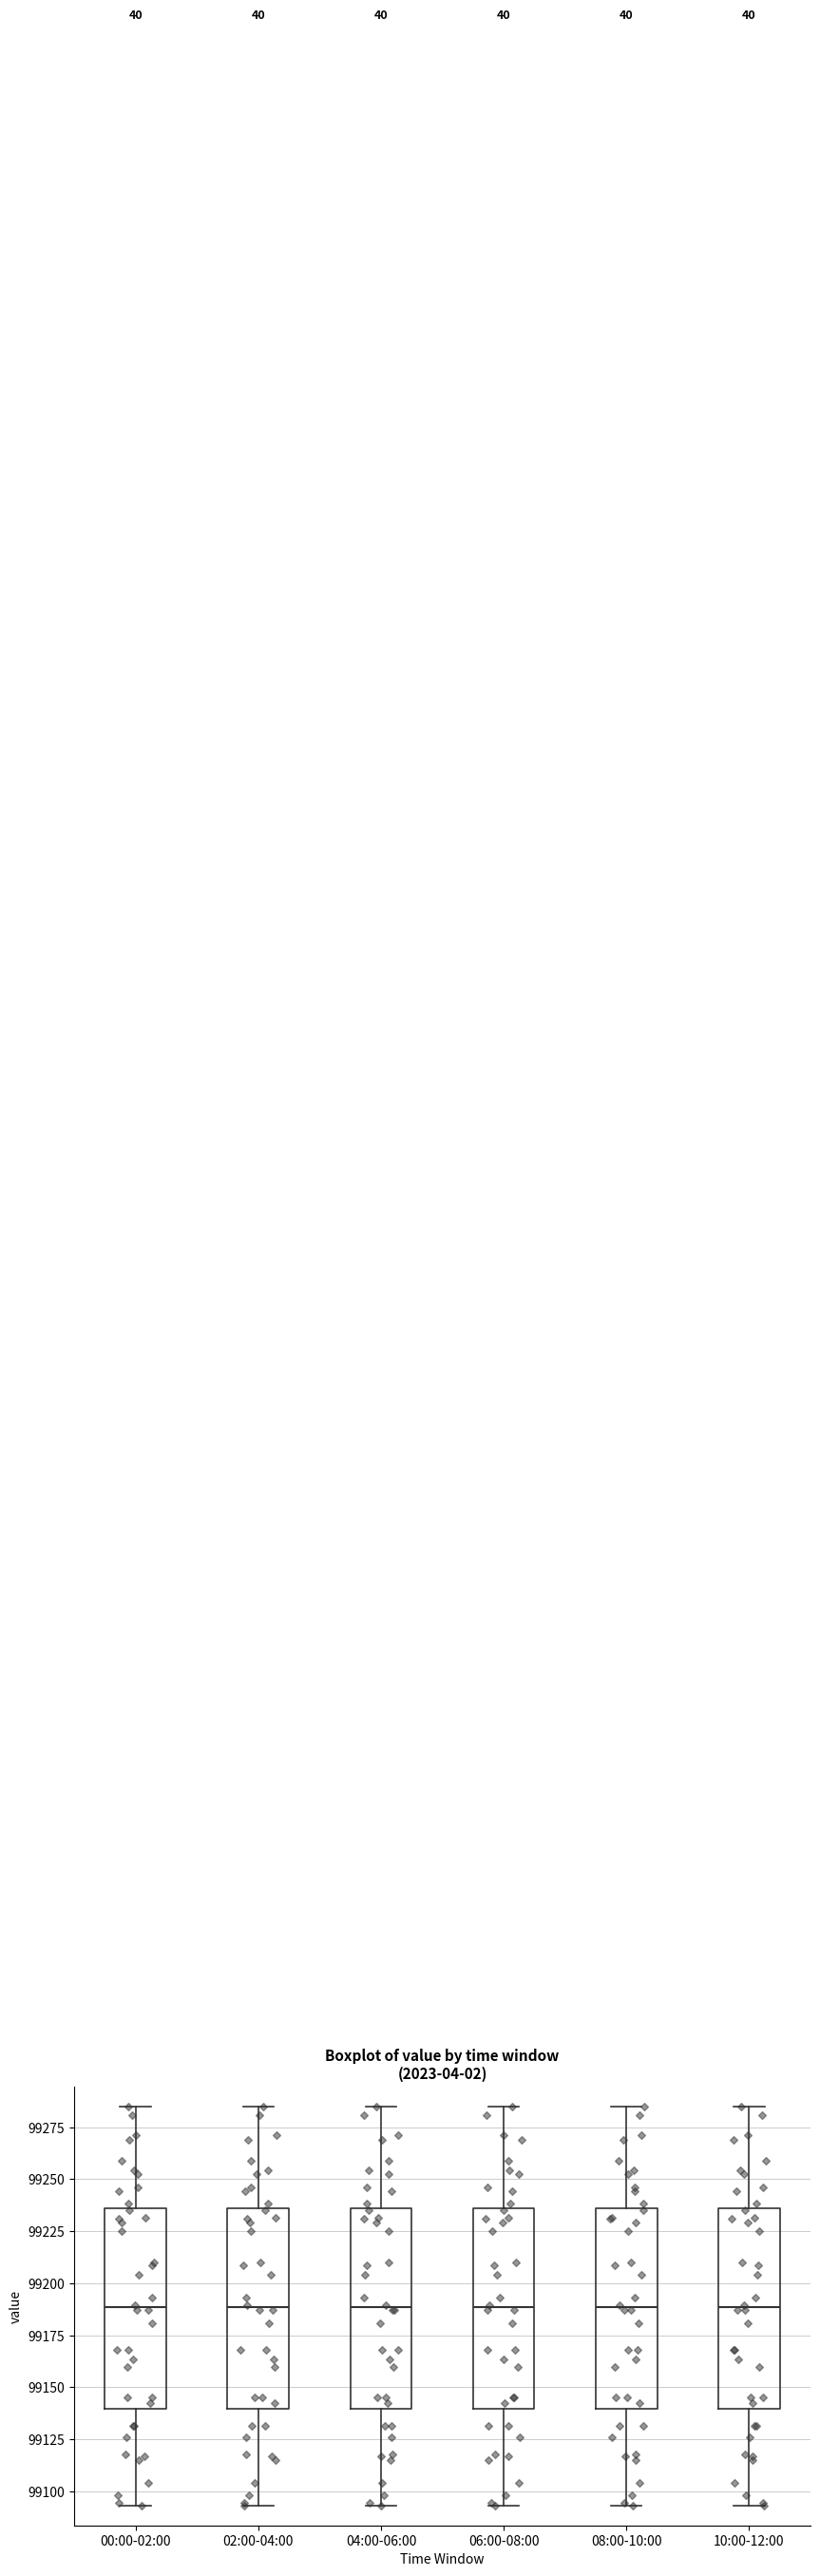

Reading left to right, read every box against the y-axis: the position of its median line, the range the box covers, and the ends of its whiskers. The values are not printed on the chart, so give them approximately, as read against the axis.

00:00-02:00: median 99190, box 99140 to 99235, whiskers 99095 to 99285
02:00-04:00: median 99190, box 99140 to 99235, whiskers 99095 to 99285
04:00-06:00: median 99190, box 99140 to 99235, whiskers 99095 to 99285
06:00-08:00: median 99190, box 99140 to 99235, whiskers 99095 to 99285
08:00-10:00: median 99190, box 99140 to 99235, whiskers 99095 to 99285
10:00-12:00: median 99190, box 99140 to 99235, whiskers 99095 to 99285